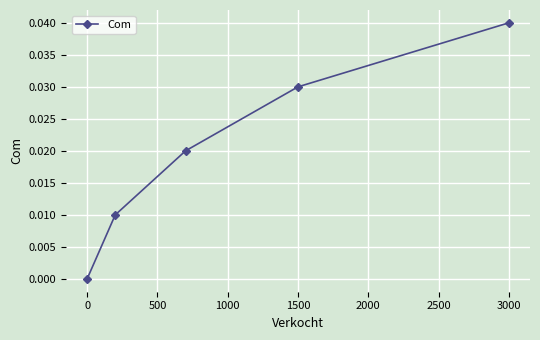

Is this an area chart (filled region under the line)?

No